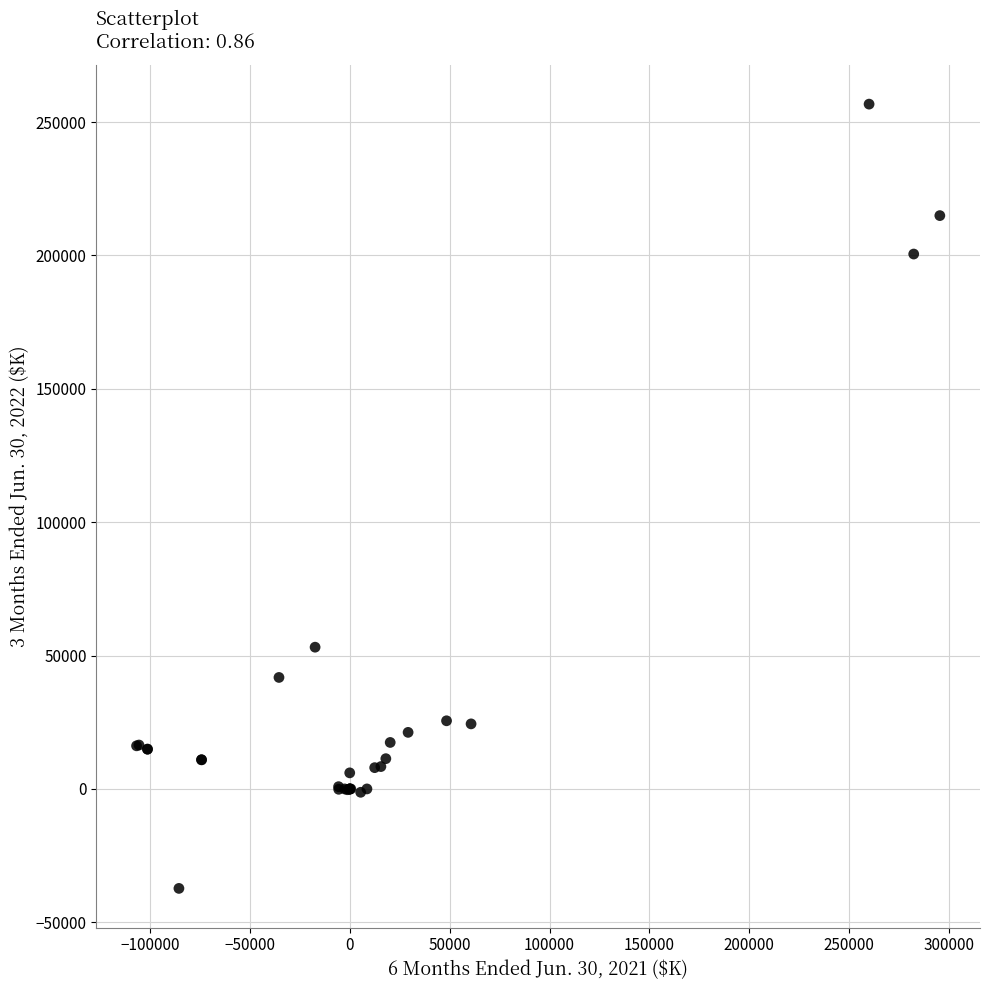

What Y value in the scatter plot is closest to 109728?

53142.0